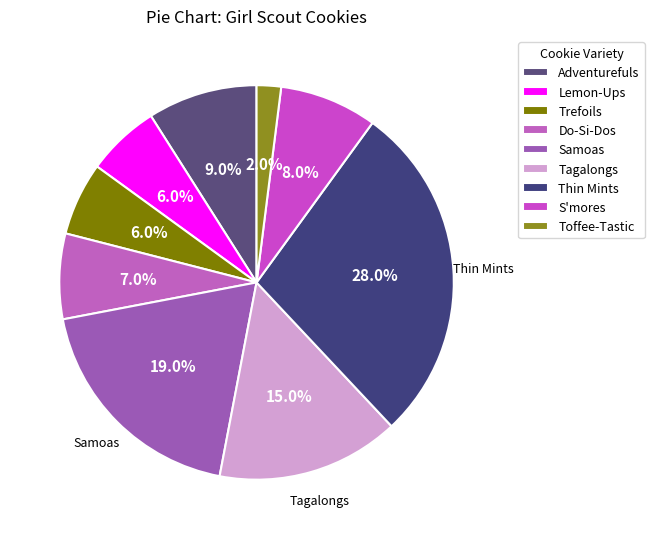

Which slice is the largest?

Thin Mints